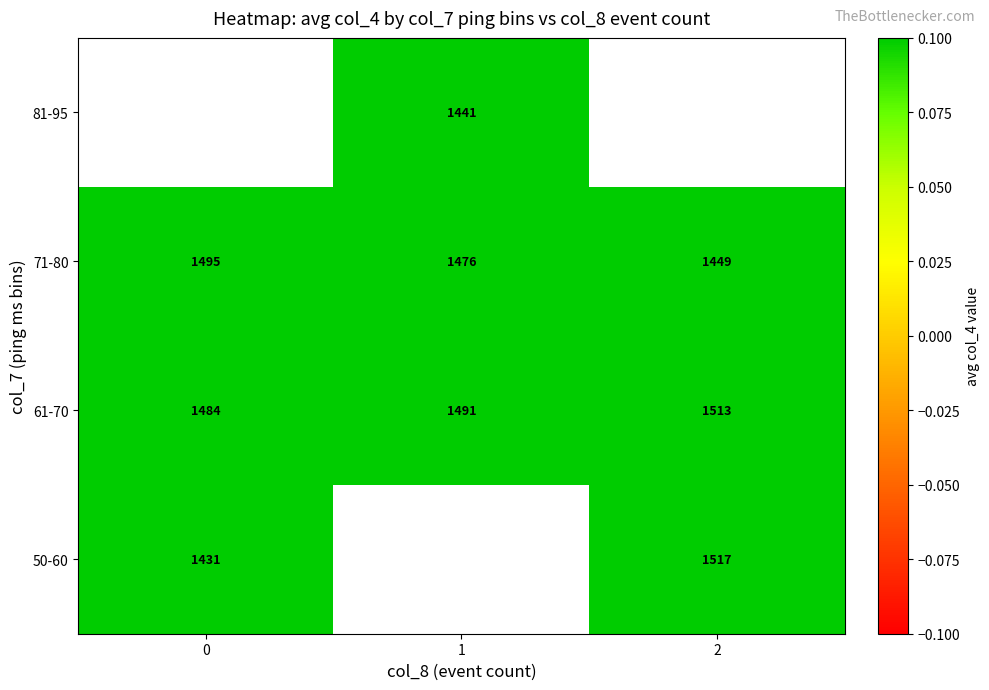

What is the lowest value of the 71-80 series?

1449.0